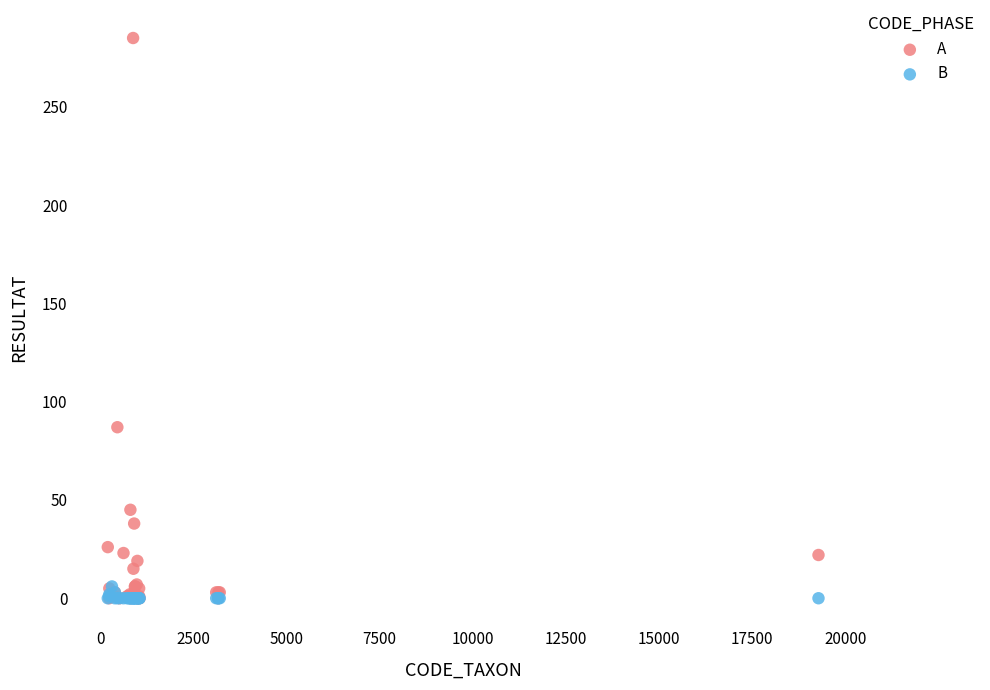

Across all series, what Y value is closest to 142?

87